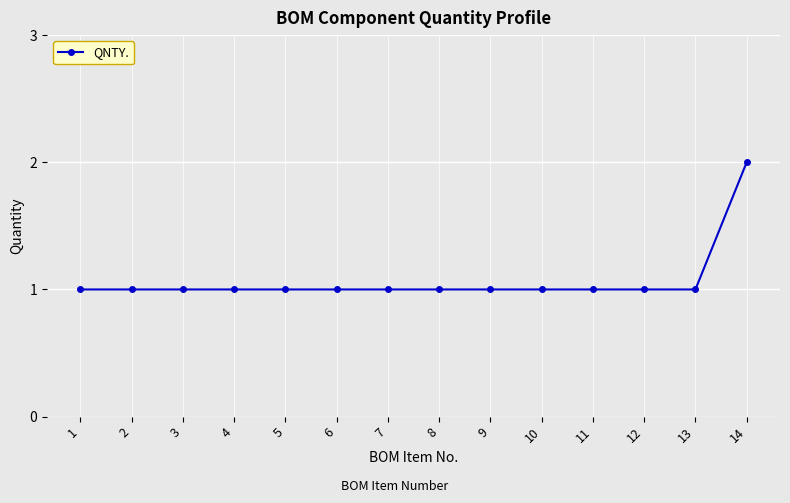

What is the ratio of the value at 3 to the value at 9?

1.0